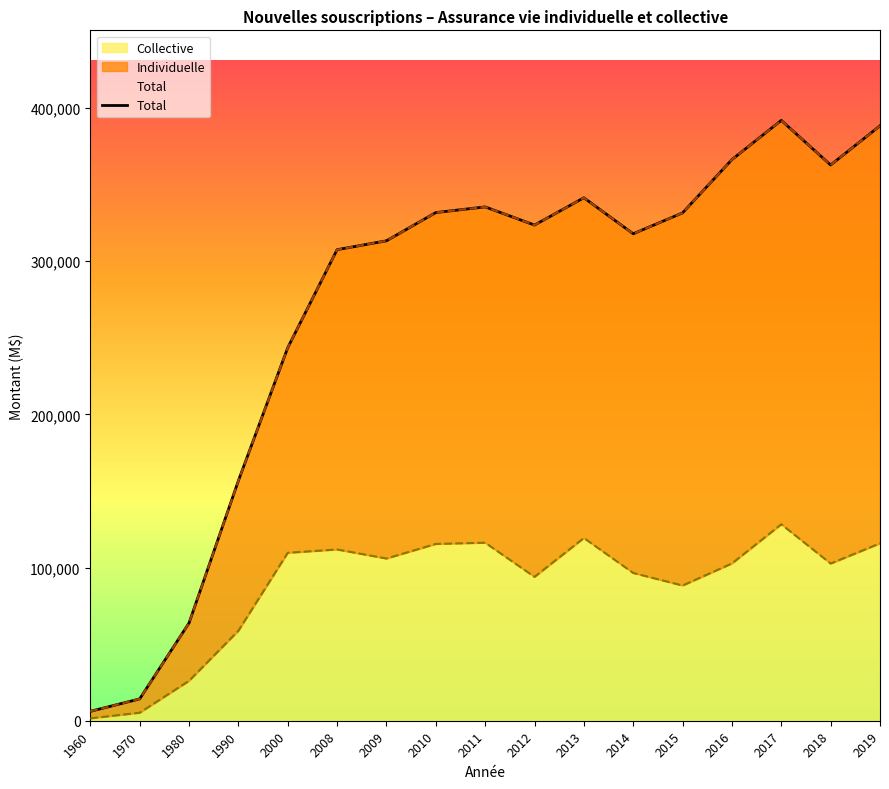

What is the maximum value shown in the chart?

391973